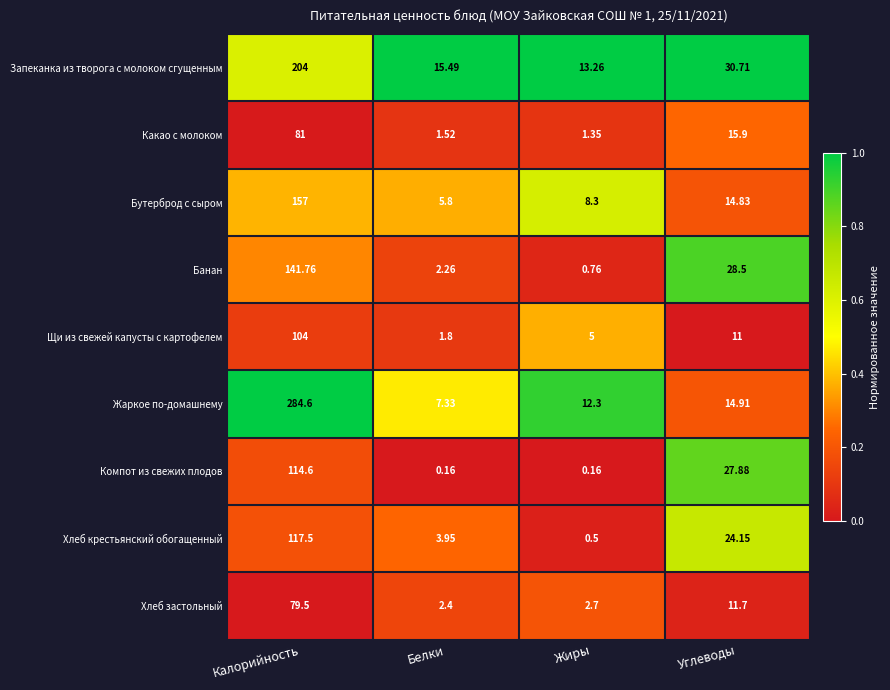

What is the total value across all series at Жиры?

44.3